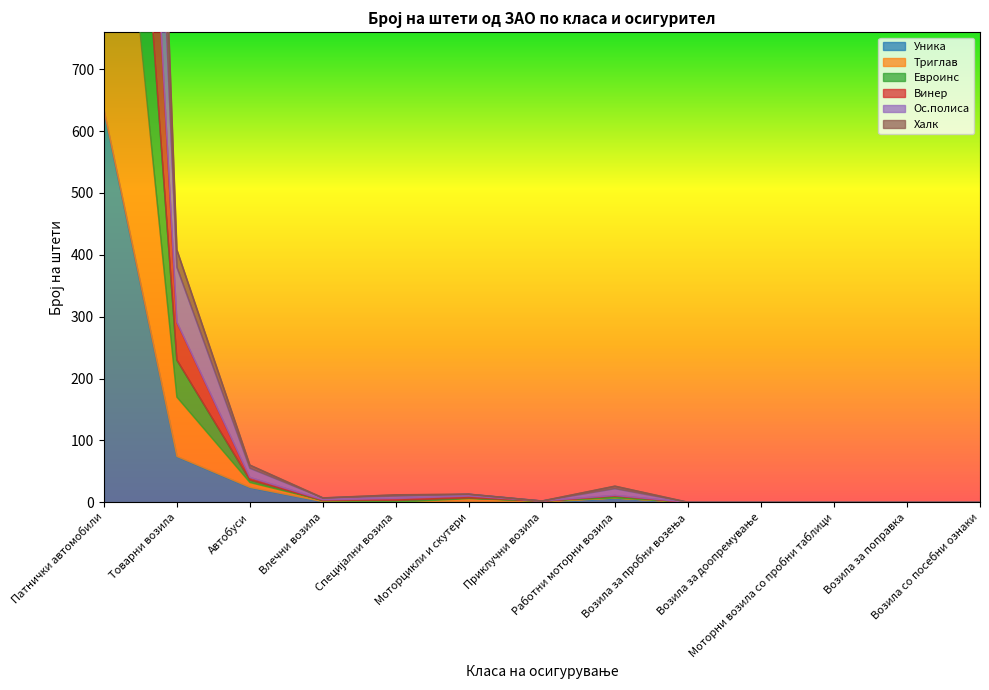

What is the highest value of the Уника series?

634